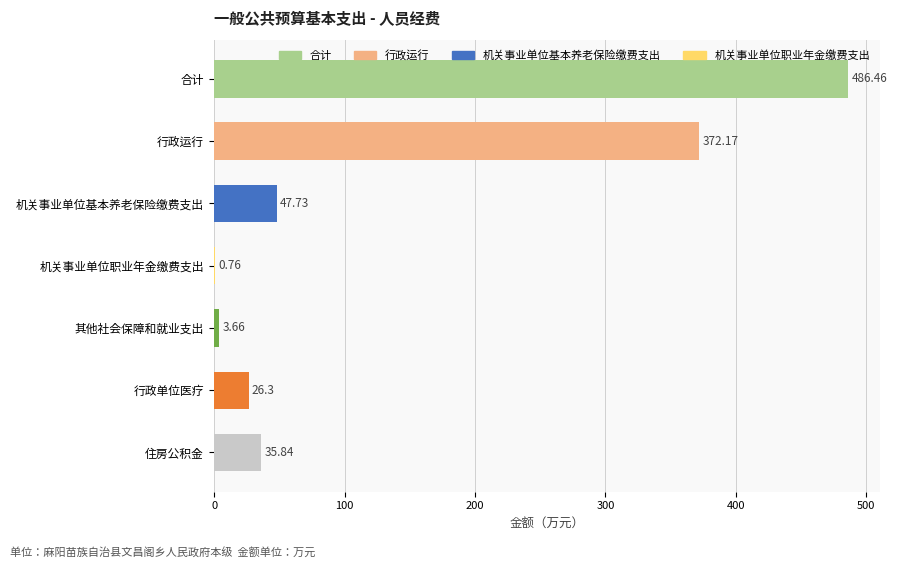

What is the sum of all values?

972.9